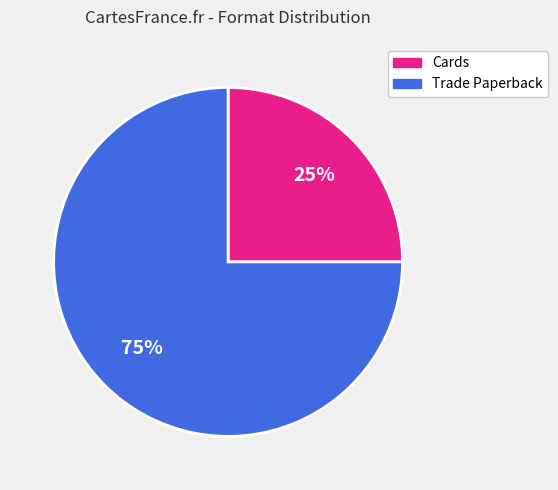

Which slice is the smallest?

Cards